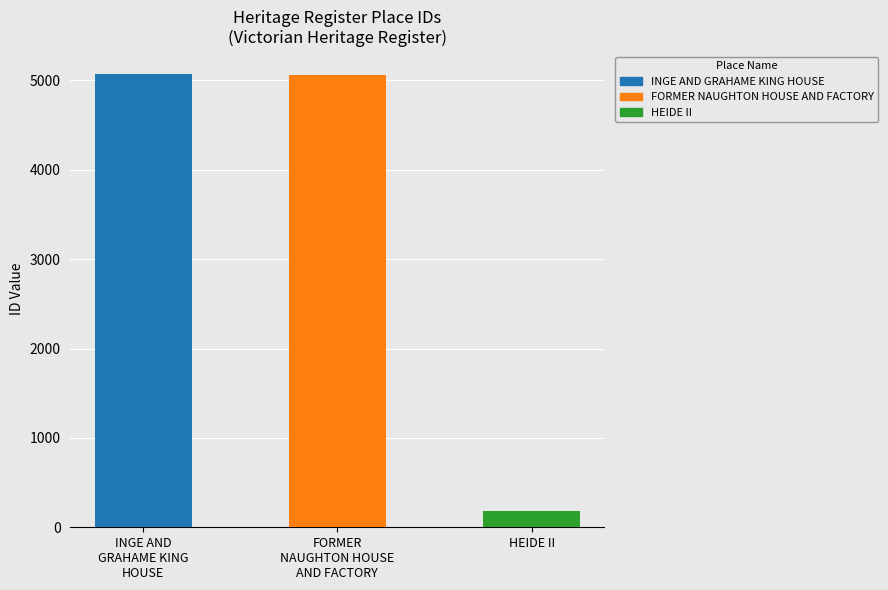

What is the sum of the values at HEIDE II and FORMER
NAUGHTON HOUSE
AND FACTORY?

5246